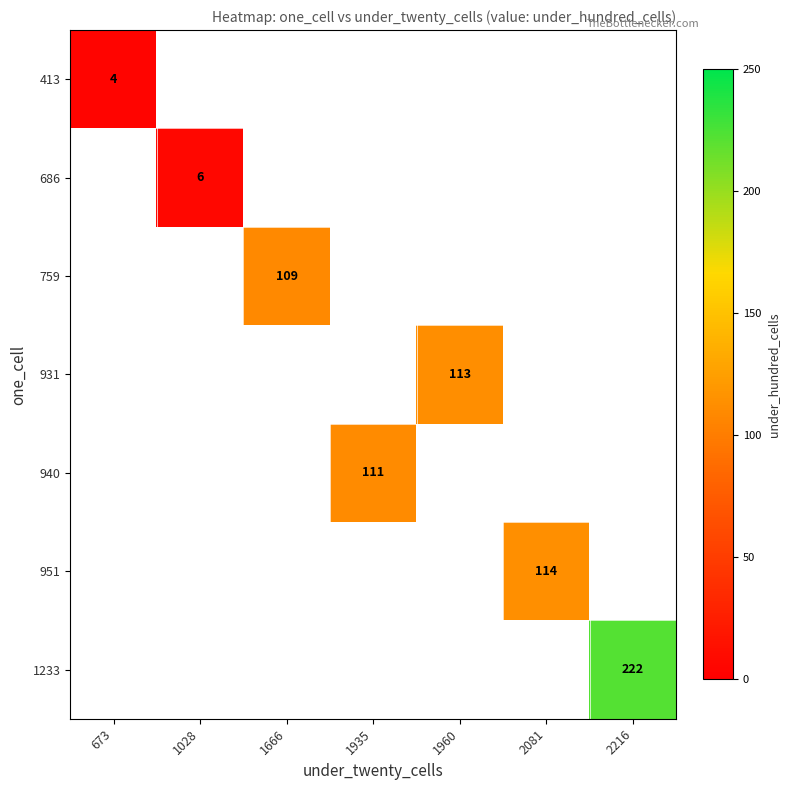

Is it true that 686 equals 9 at 1028?

False